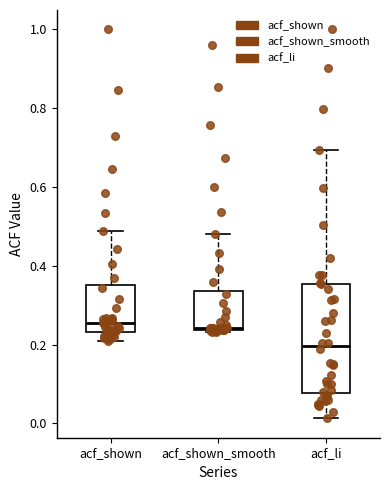

Comparing the boxes themselves (not the whiskers), which one is the tallest?

acf_li